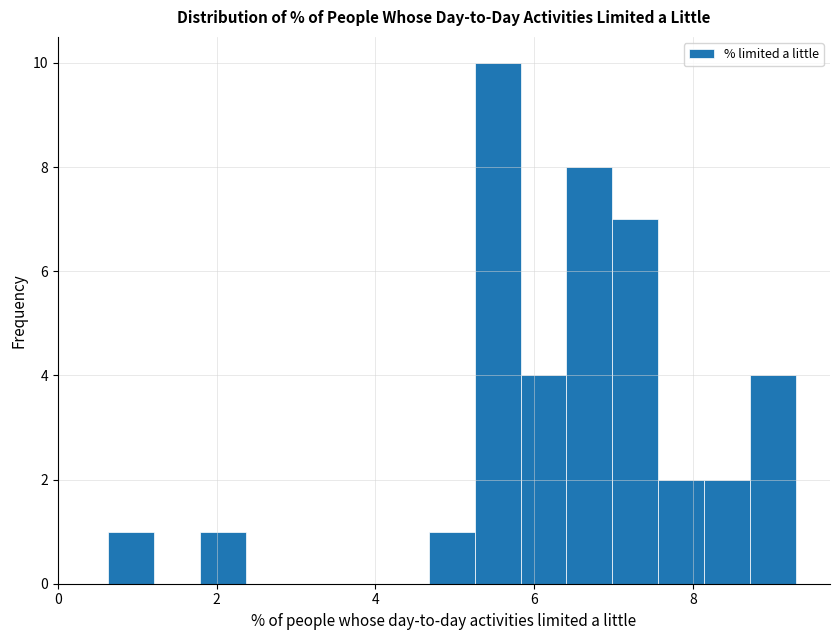

Read against the x-axis, roughly where is the centre of the tallest bar?

5.6